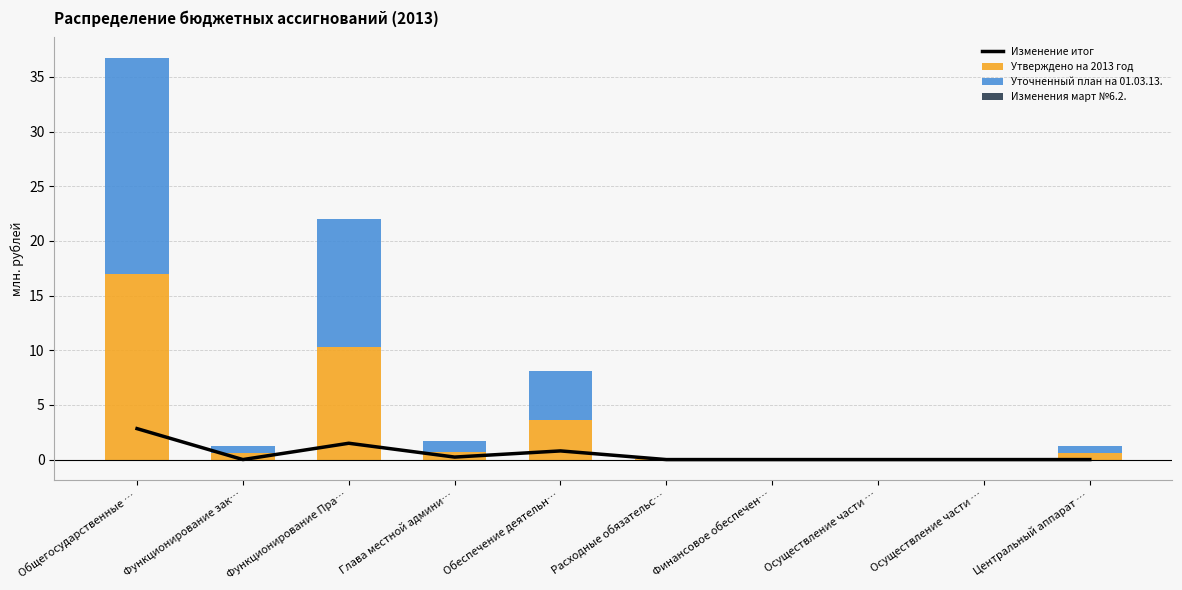

Reading left to right, transcribe all the data shown in this chart.

Изменение итог: 2.8	0.0	1.5	0.2	0.8	0.0	0.0	0.0	0.0	0.0
Утверждено на 2013 год: 17.0	0.6	10.3	0.7	3.7	0.0	0.0	0.0	0.0	0.6
Уточненный план на 01.03.13.: 19.8	0.6	11.8	0.9	4.5	0.0	0.0	0.0	0.0	0.6
Изменения март №6.2.: -0.0	0.0	0.0	0.0	0.0	0.0	0.0	0.0	0.0	0.0